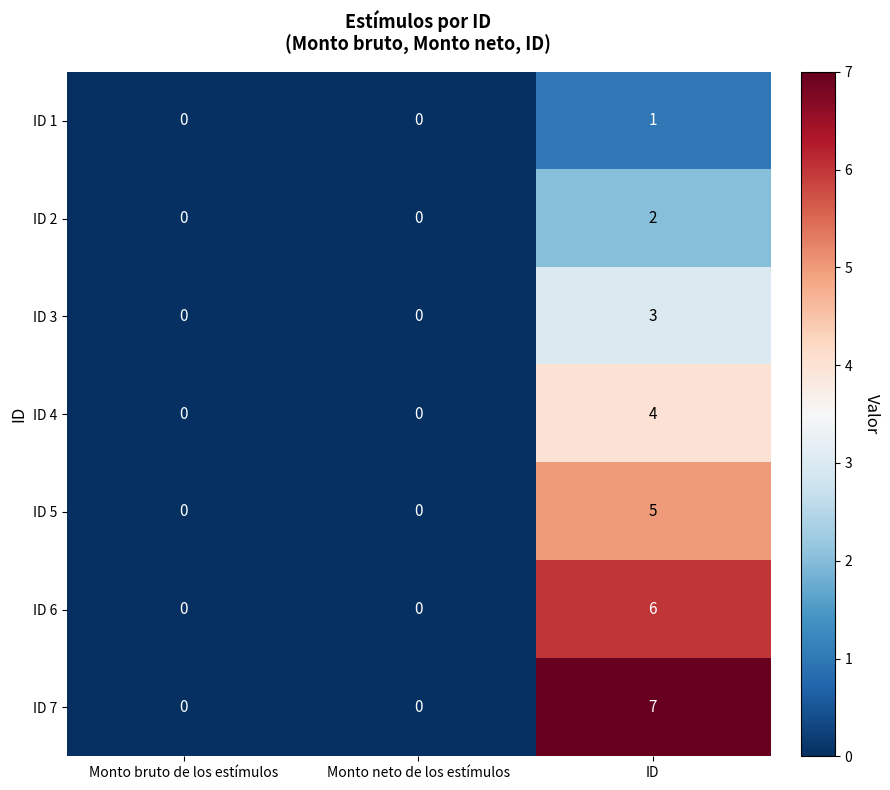

How many categories are shown in the chart?

3